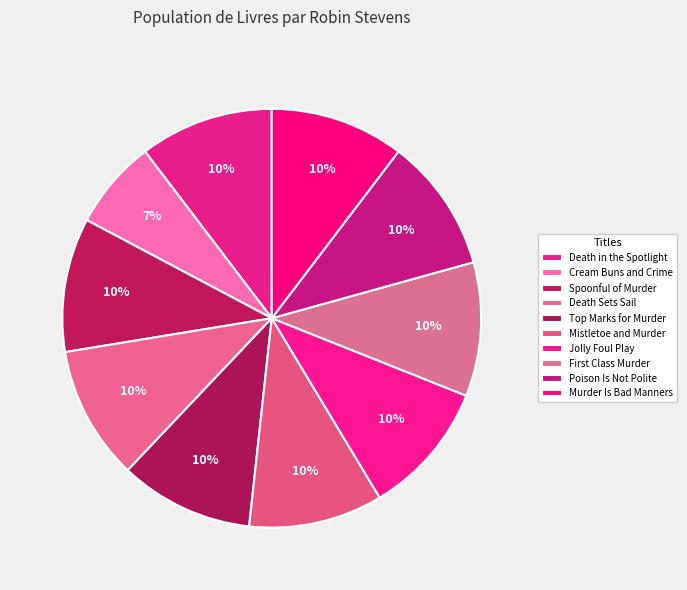

Count the number of slices in the pie.

10